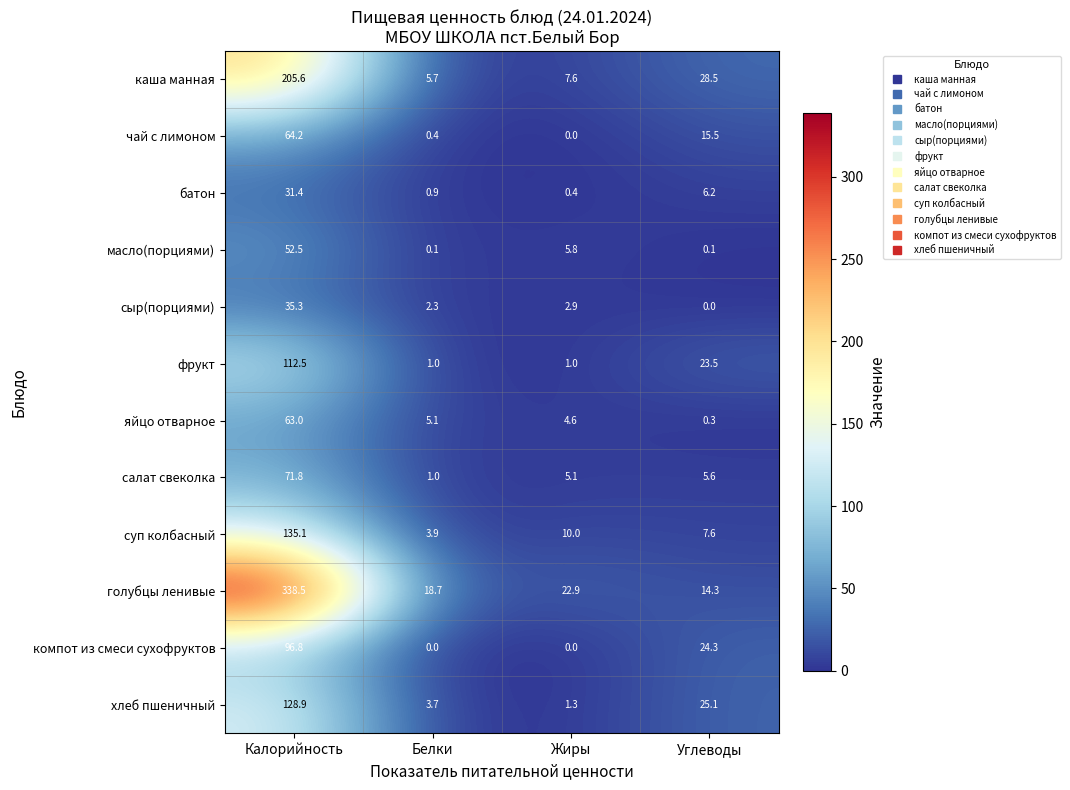

True or false: каша манная has a value of 7.6 at Жиры.

True